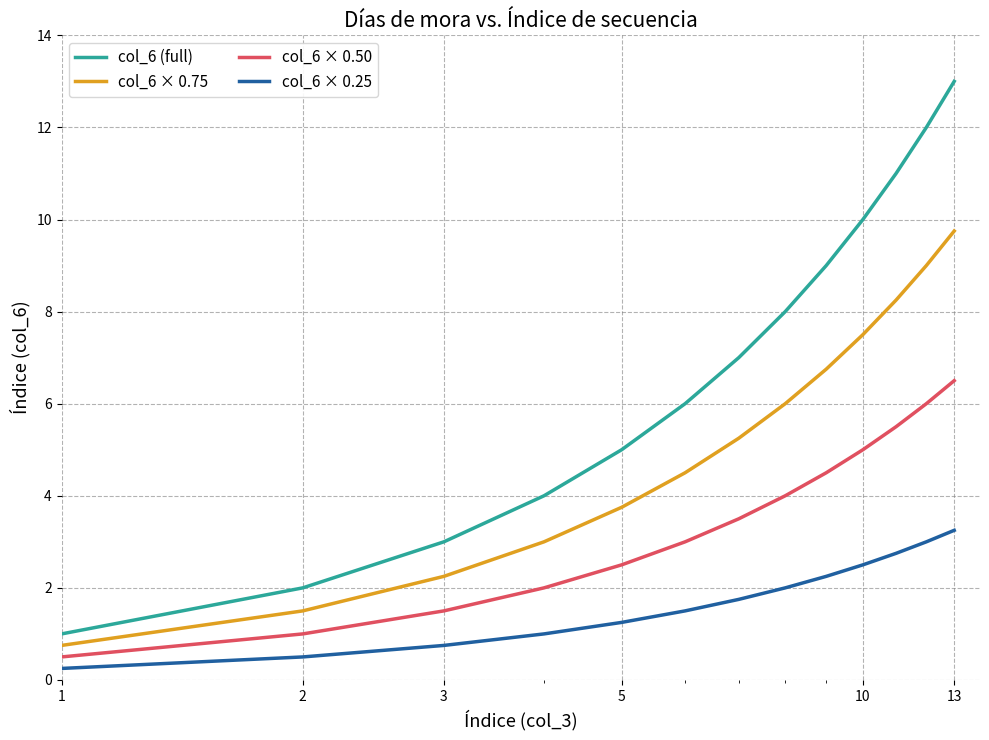

What is the difference between the maximum and minimum values in the col_6 × 0.75 series?

9.0